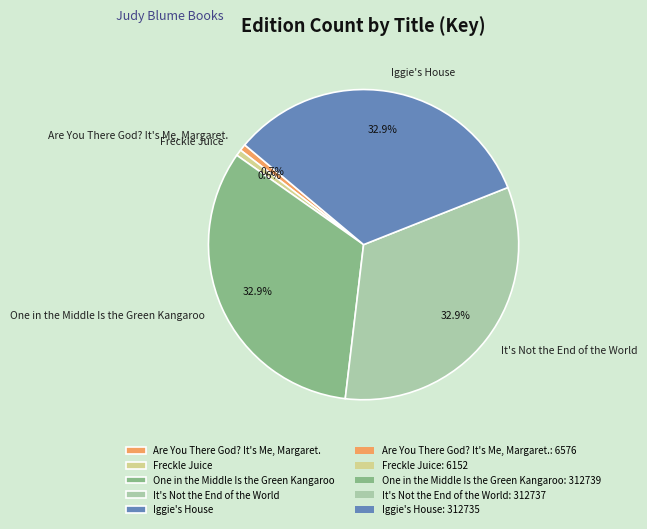

Count the number of slices in the pie.

5